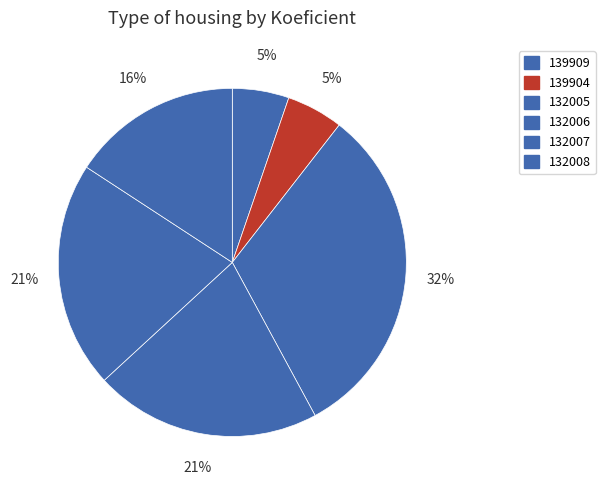

To the nearest percent, what is the combined percentage of 132008 and 132007?

37%